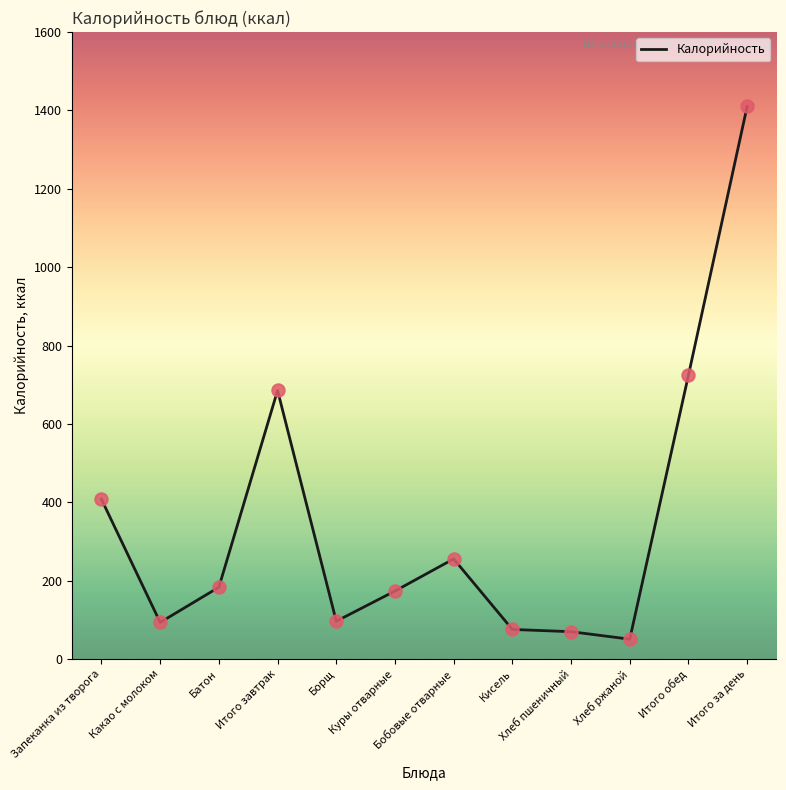

What is the change in value from Какао с молоком to Борщ?

+3.0